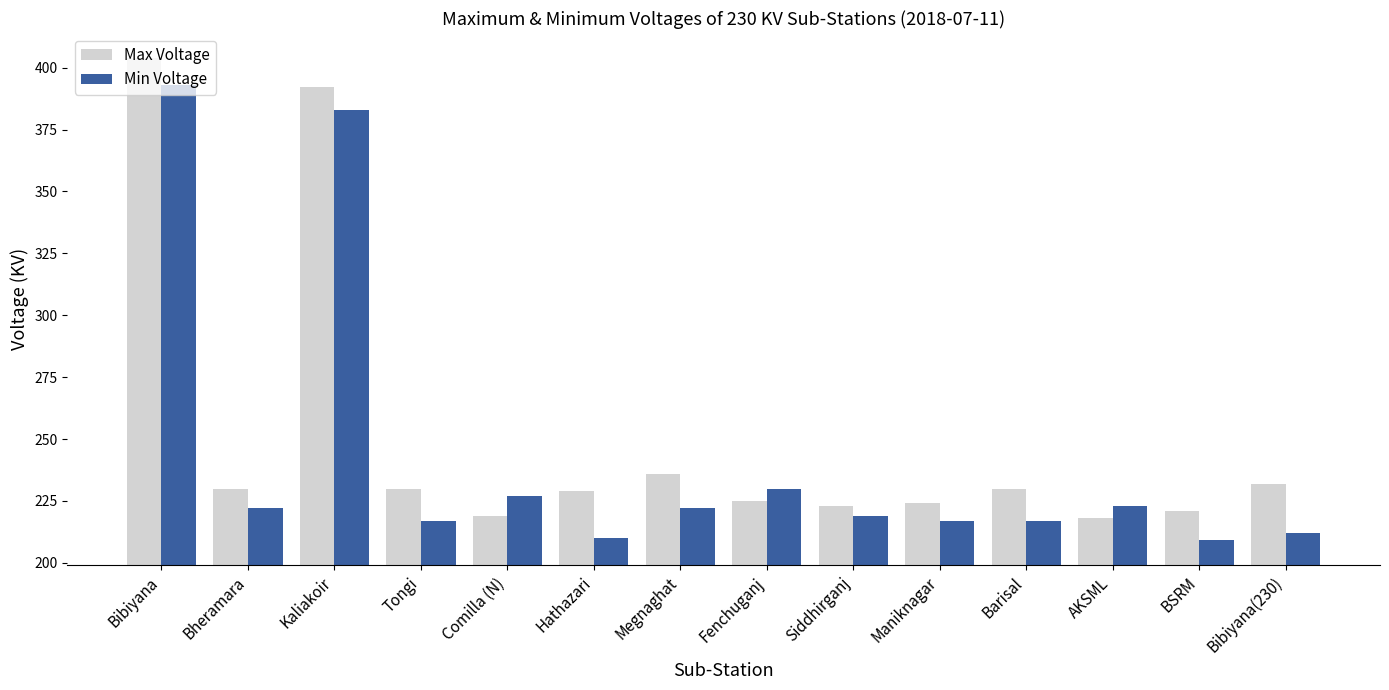

List the series in order of their overall mean, lowest first.

Min Voltage, Max Voltage